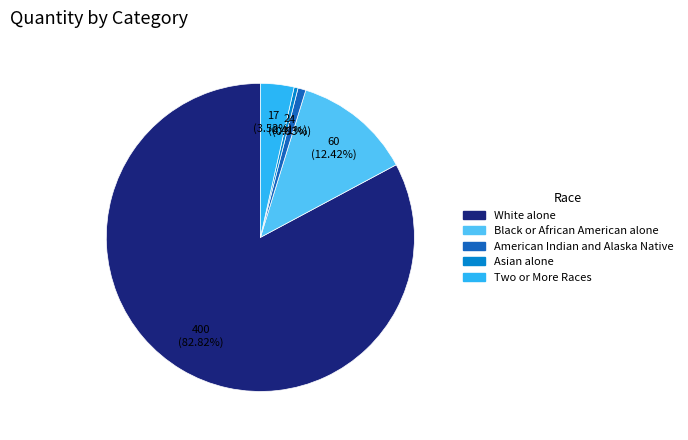

Is there a majority slice in this chart?

Yes